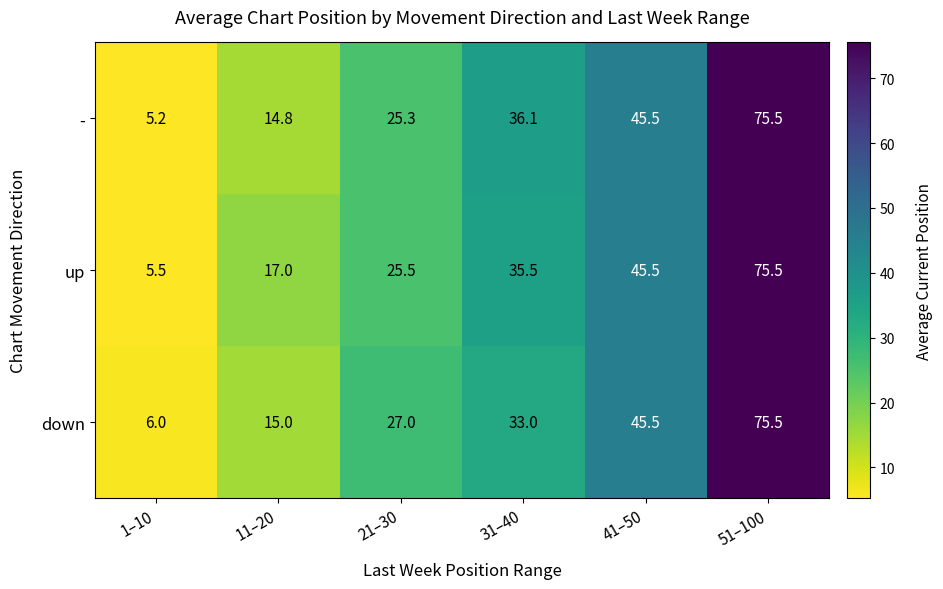

What is the maximum value shown in the chart?

75.5